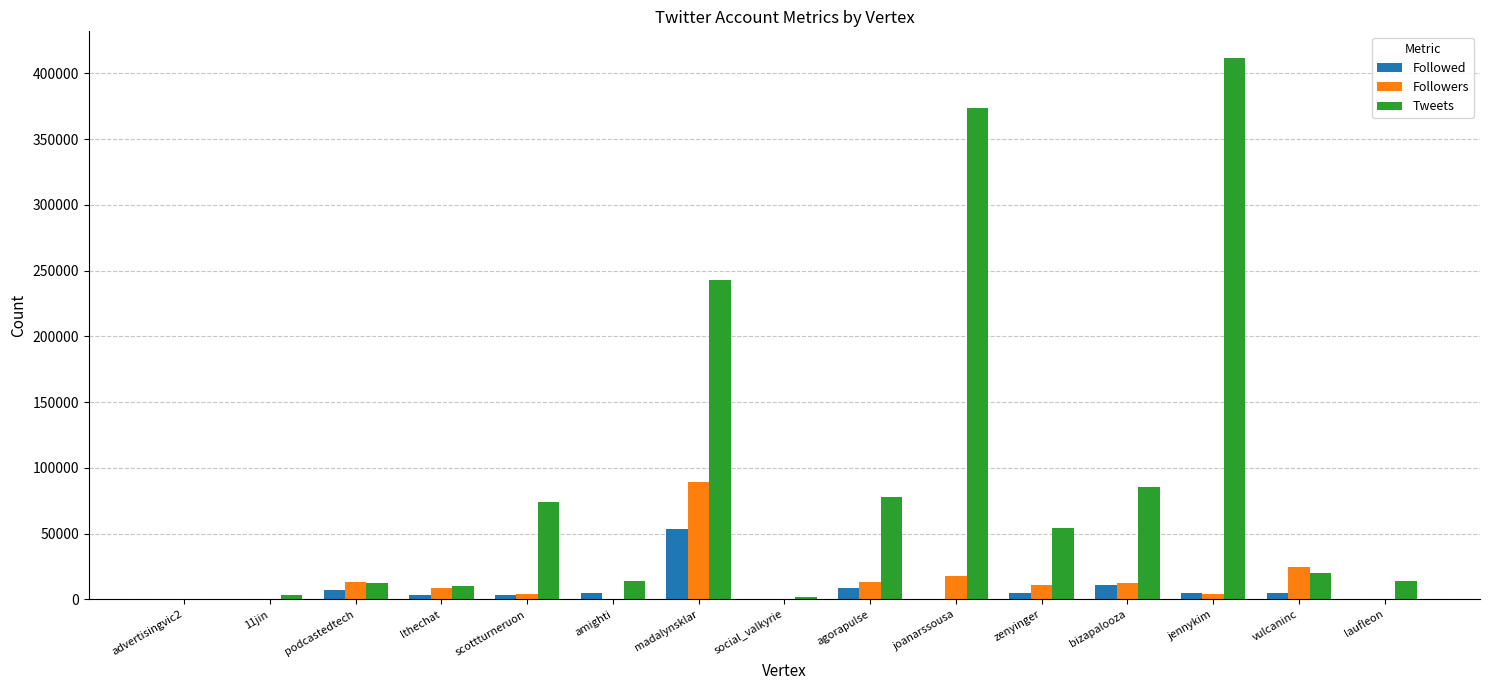

Is it true that Tweets equals 1583 at social_valkyrie?

True